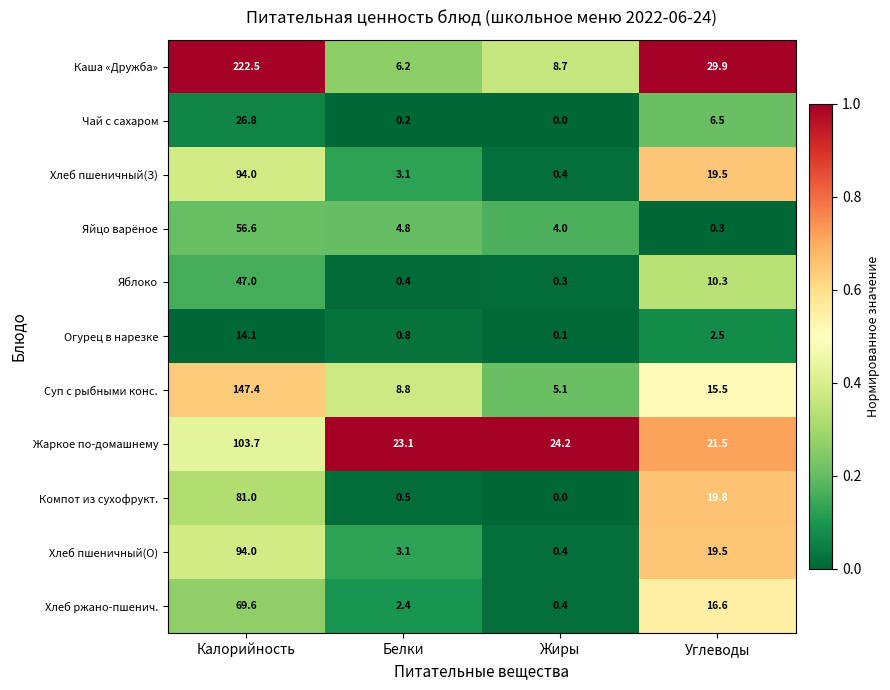

What is the total value across all series at Жиры?

43.6